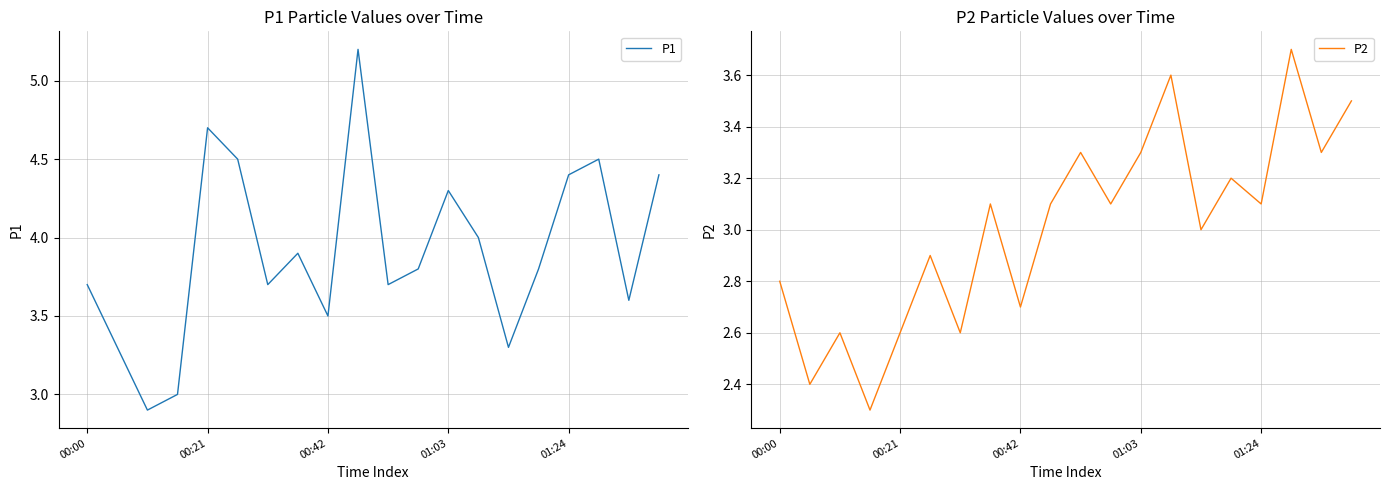

In P2, how many points are higher than both neighbors (excluding endpoints)?

7